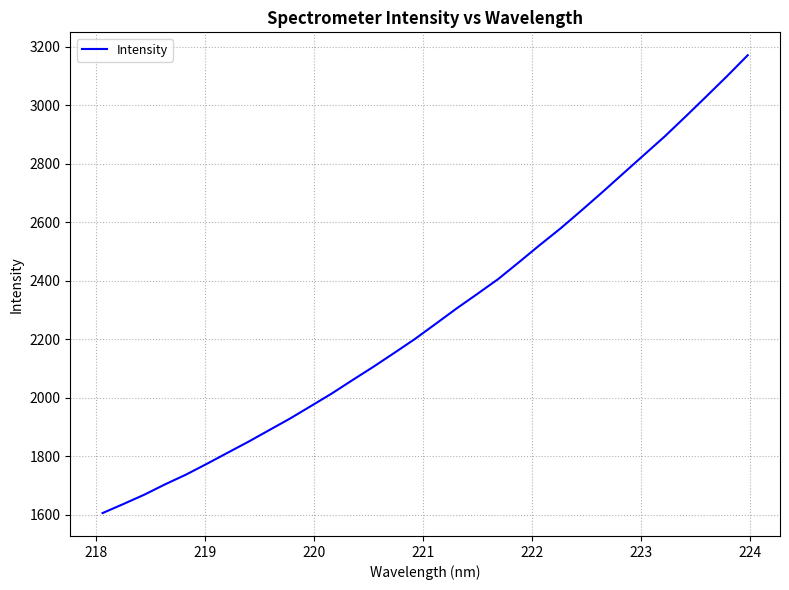

What is the maximum value shown in the chart?

3170.4